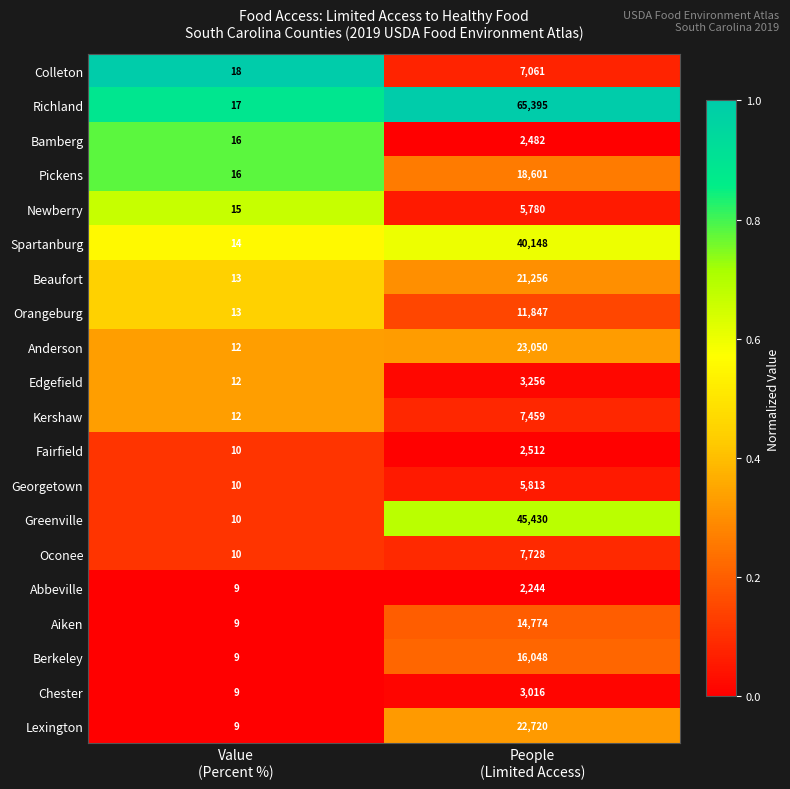

Which series has the largest total across all categories?

Richland